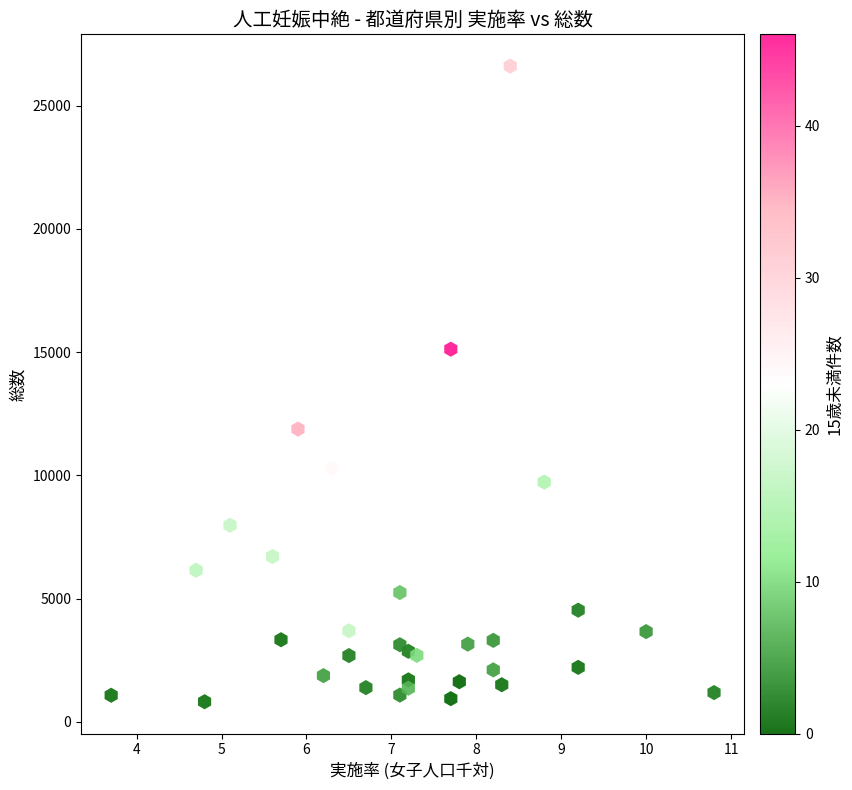

What is the range of Y values (max minus min)?

25802